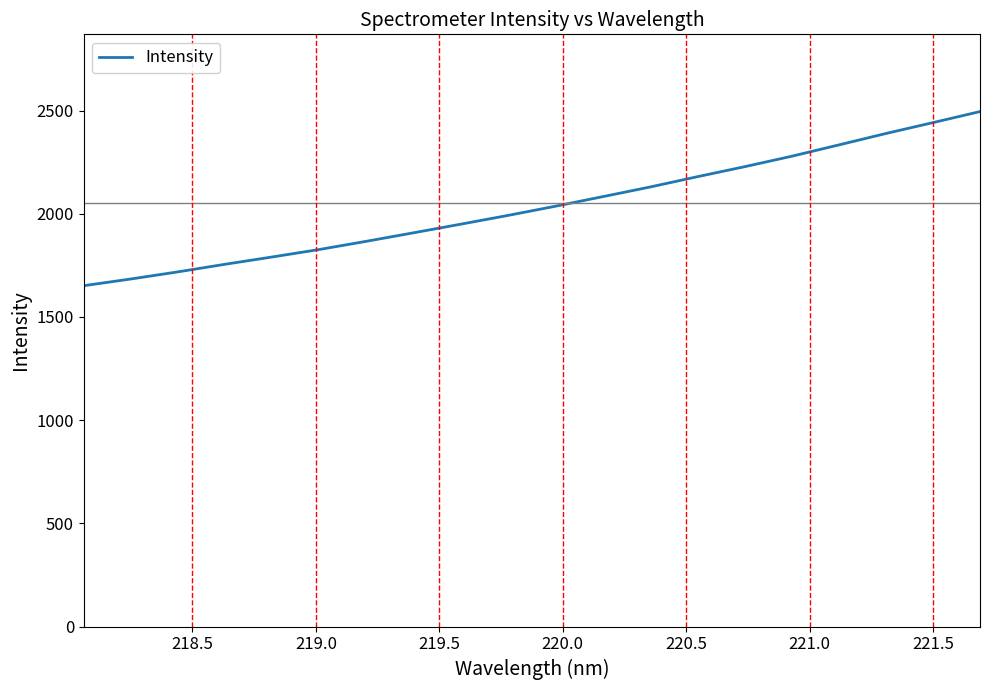

True or false: there are more than 1 points higher than both neighbors.

False